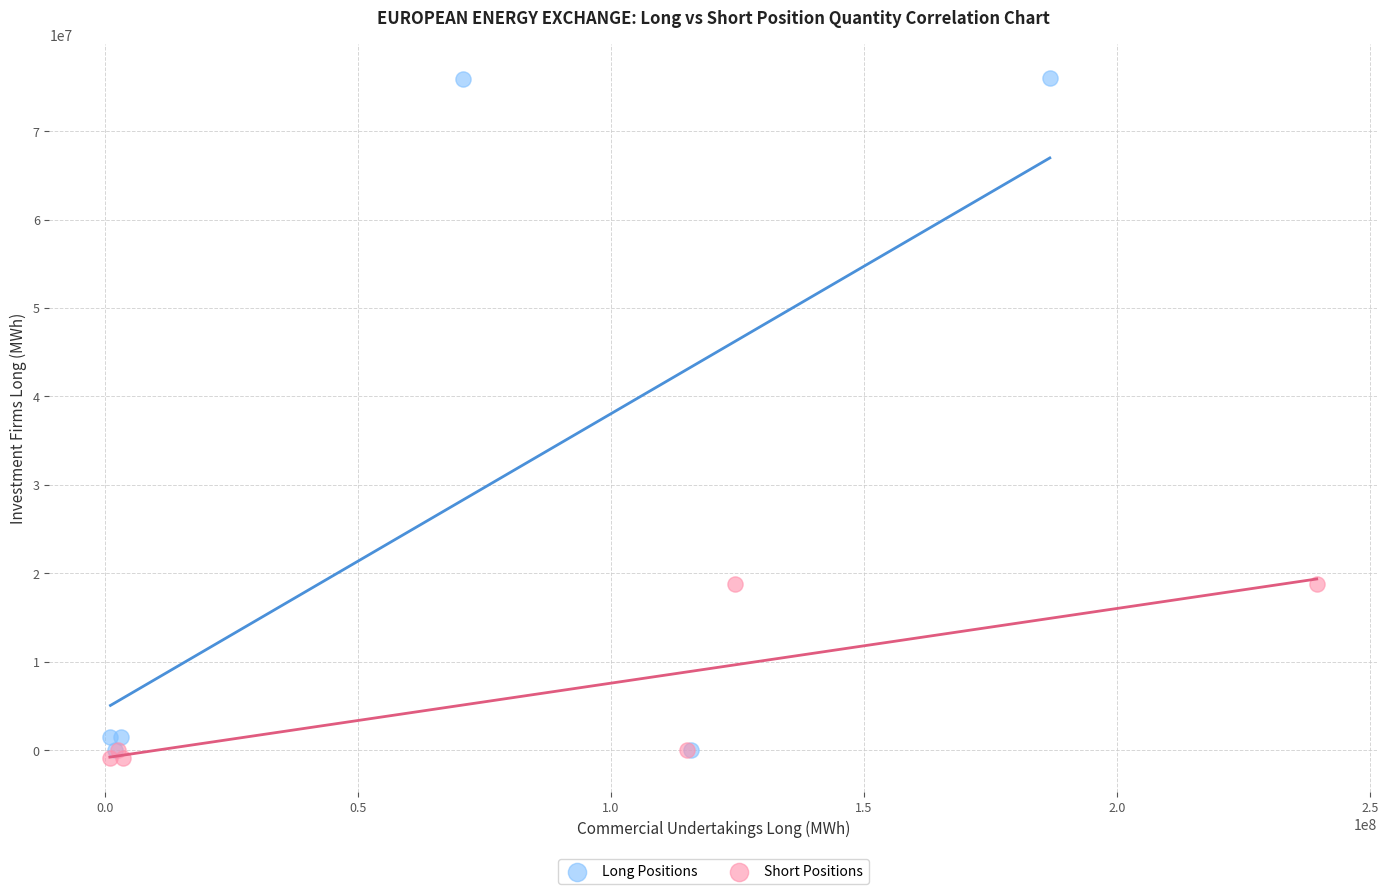

Which series has the largest Y range (max minus min)?

Long Positions